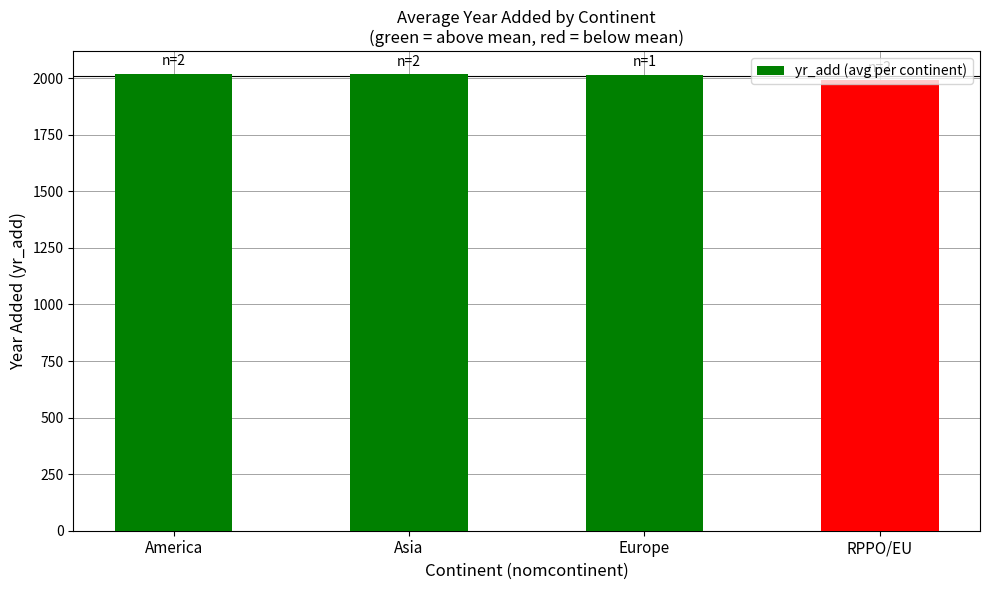

The chart shows a value of 2018.5 at America. True or false?

True